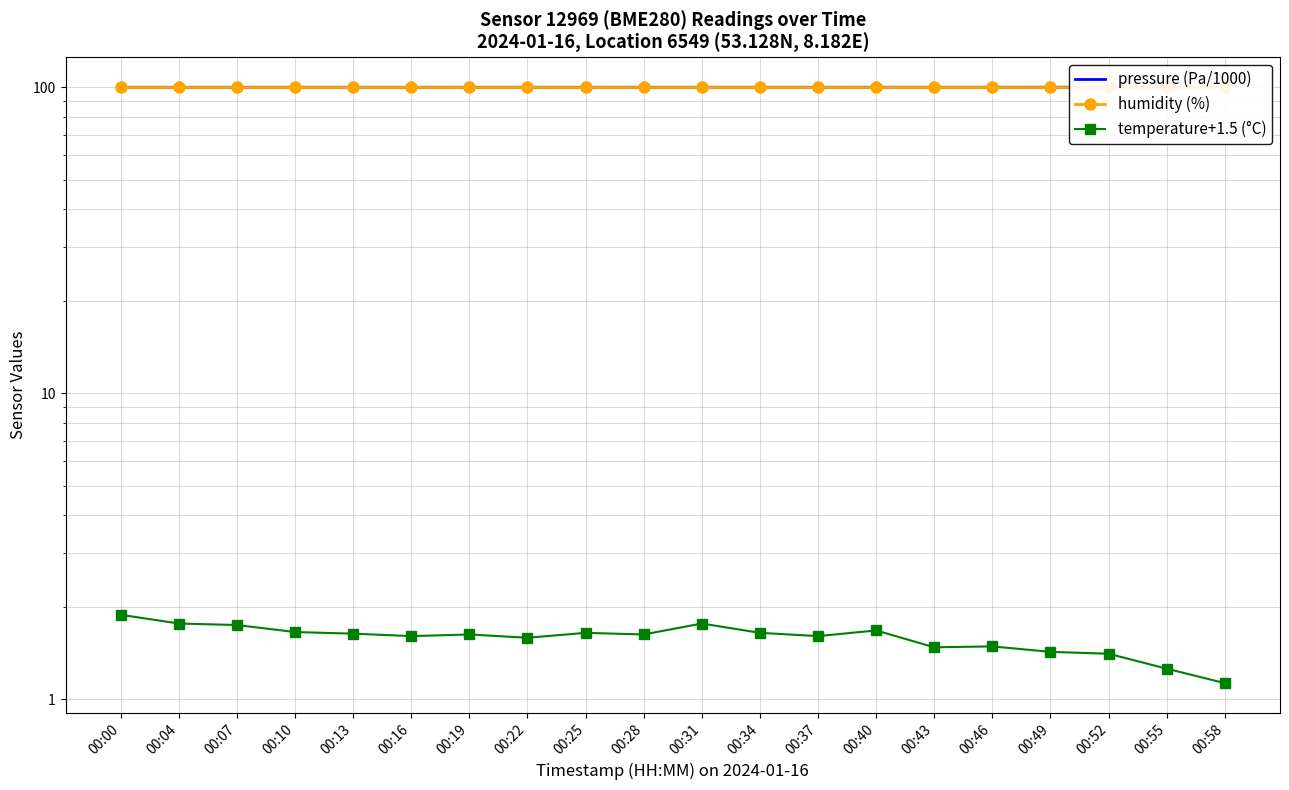

True or false: pressure (Pa/1000) has a value of 100.1 at 00:37.

True